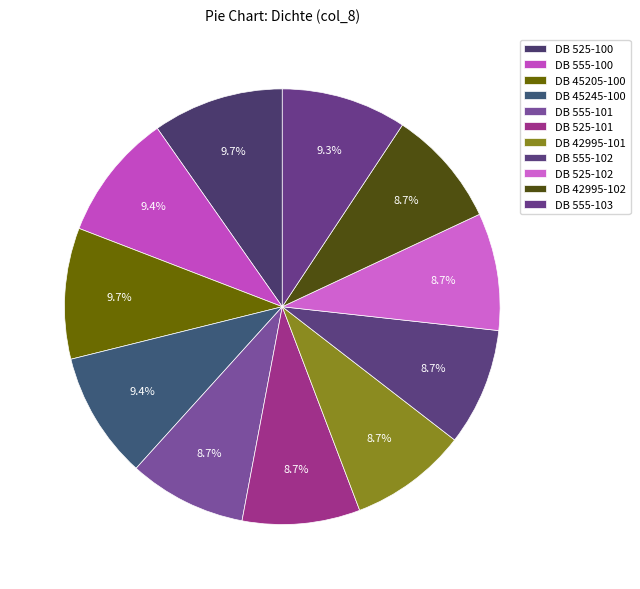

Which has a higher value, DB 555-101 or DB 555-102?

DB 555-101